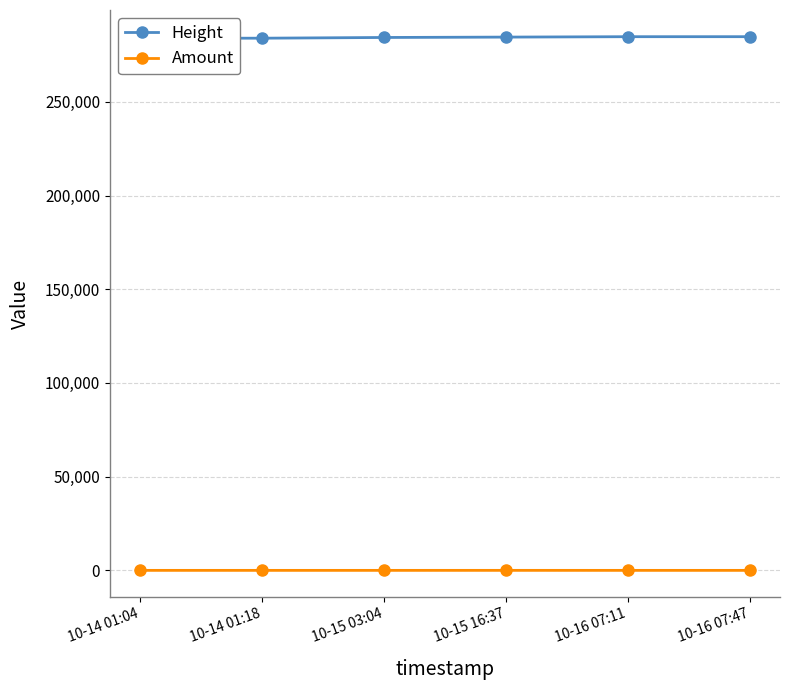

True or false: Height has more than 2 points higher than both neighbors.

False